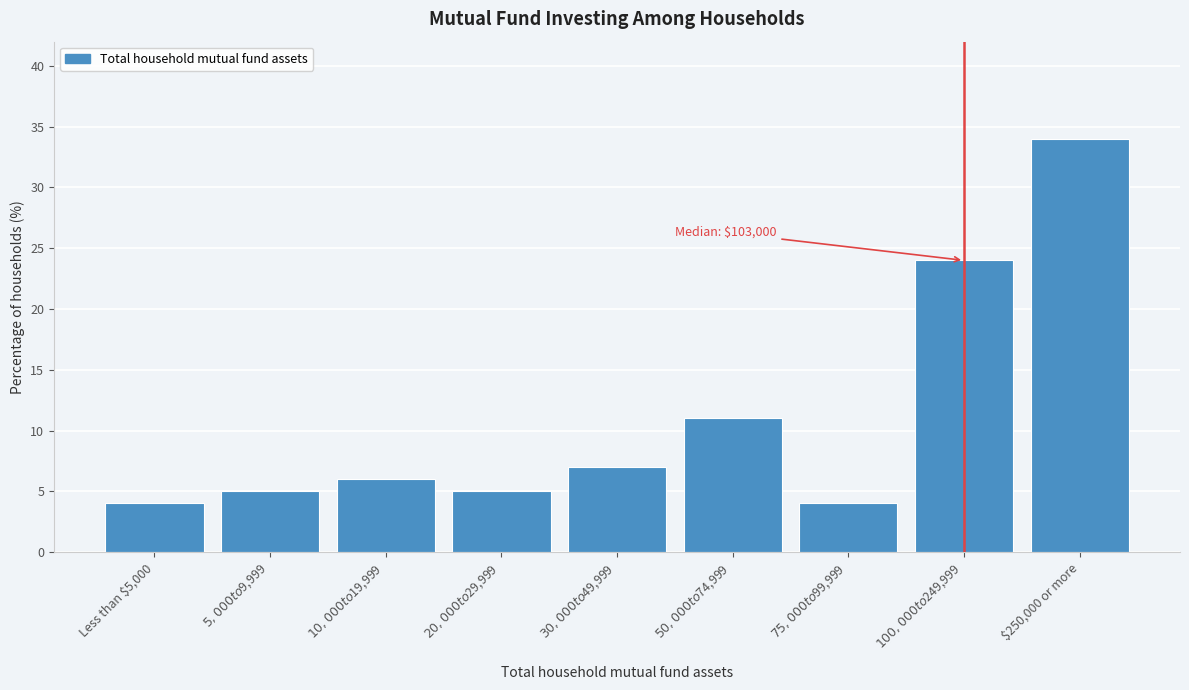

Reading left to right, extract all data points from this chart.

4	5	6	5	7	11	4	24	34